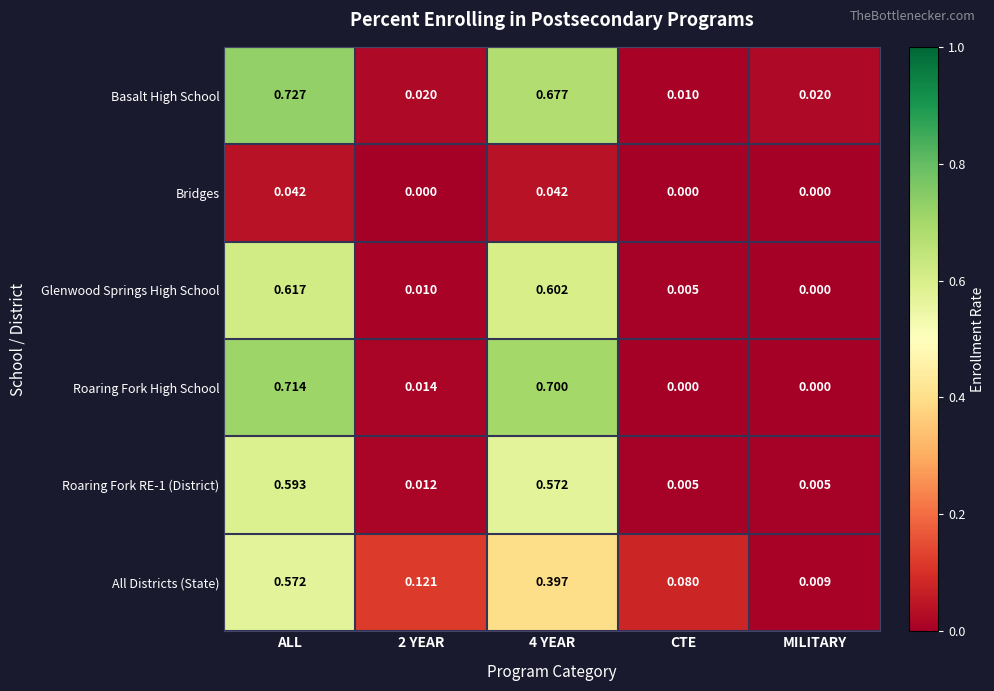

At how many categories does at least one series exceed 0?

5